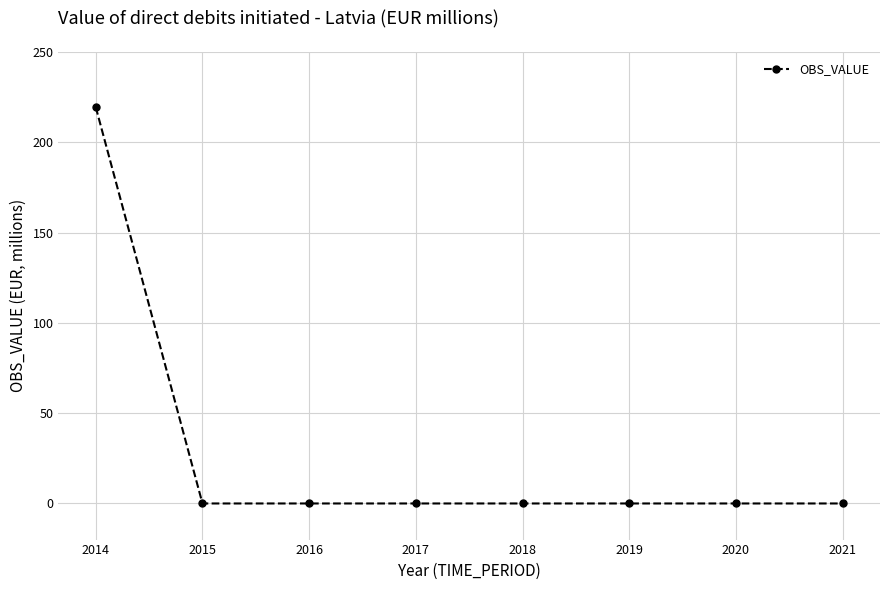

The value at 2018 is 75.9. True or false?

False